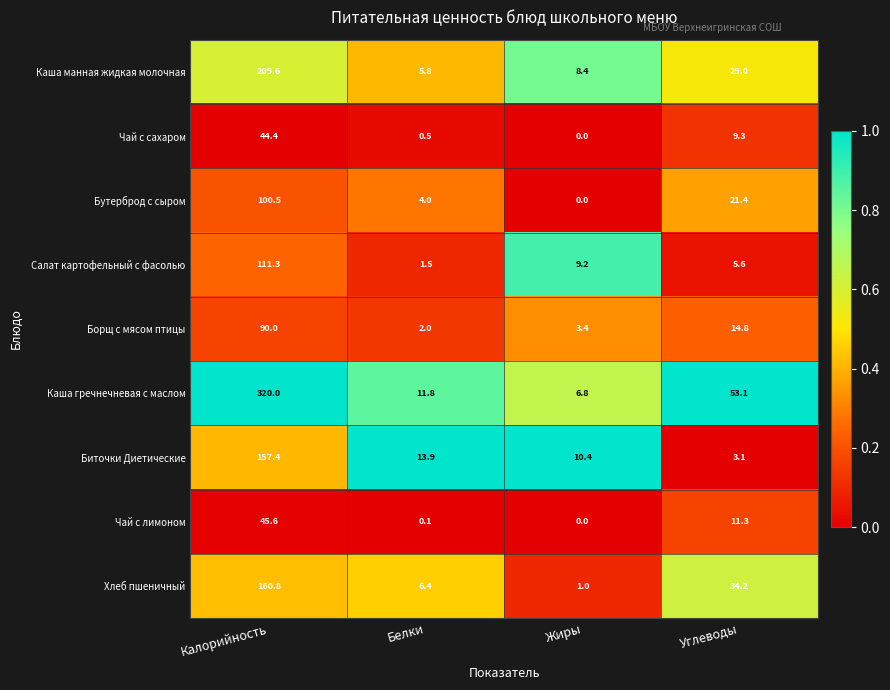

Rank the series by their maximum value, from highest to lowest.

Каша гречнечневая с маслом, Каша манная жидкая молочная, Хлеб пшеничный, Биточки Диетические, Салат картофельный с фасолью, Бутерброд с сыром, Борщ с мясом птицы, Чай с лимоном, Чай с сахаром